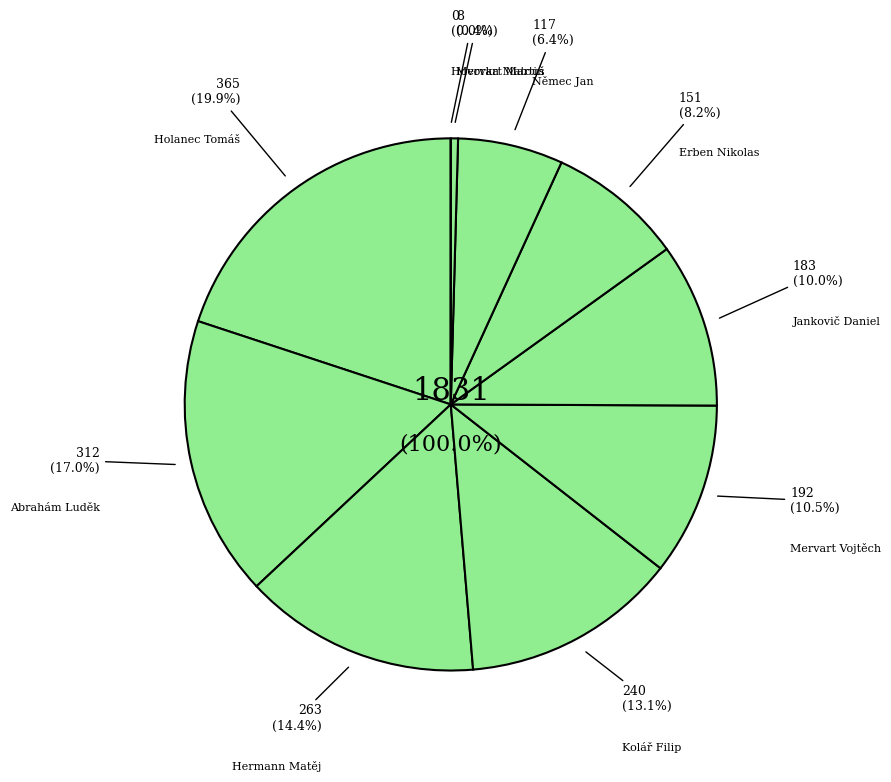

What percentage is the Abrahám Luděk slice, to the nearest percent?

17%